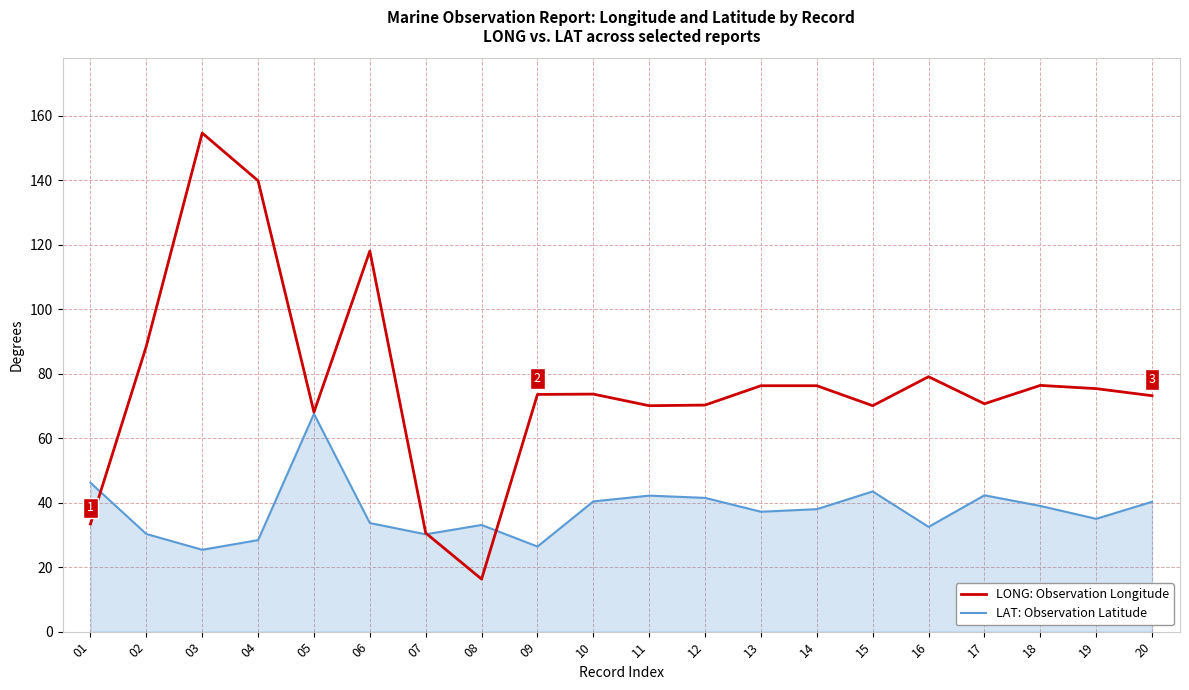

What is the sum of the LAT: Observation Latitude values at 08 and 04?

61.5